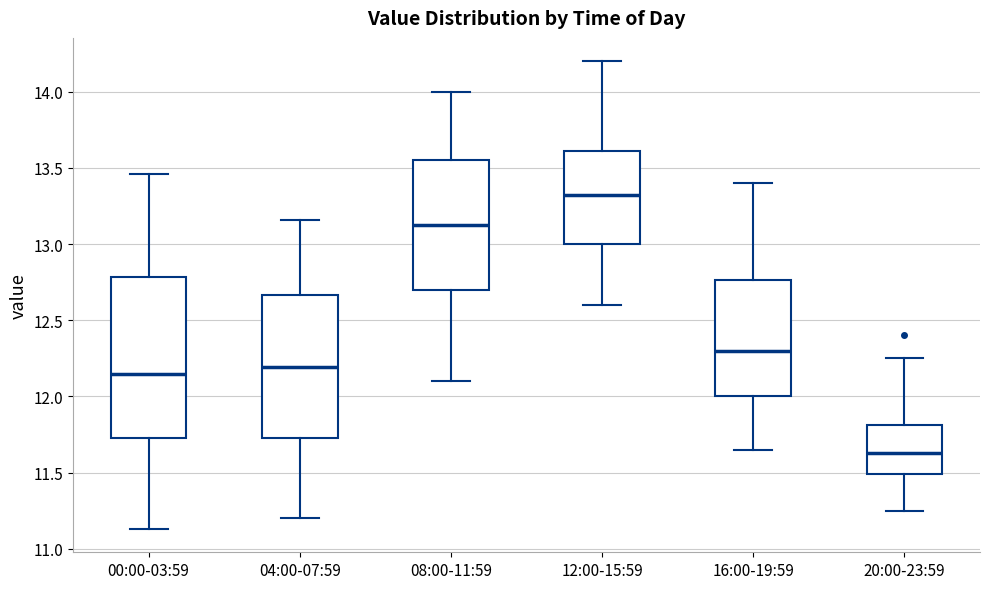

Reading left to right, read every box against the y-axis: the position of its median line, the range the box covers, and the ends of its whiskers. The values are not printed on the chart, so give them approximately, as read against the axis.

00:00-03:59: median 12.15, box 11.75 to 12.80, whiskers 11.15 to 13.45
04:00-07:59: median 12.20, box 11.75 to 12.65, whiskers 11.20 to 13.15
08:00-11:59: median 13.15, box 12.70 to 13.55, whiskers 12.10 to 14.00
12:00-15:59: median 13.30, box 13.00 to 13.60, whiskers 12.60 to 14.20
16:00-19:59: median 12.30, box 12.00 to 12.75, whiskers 11.65 to 13.40
20:00-23:59: median 11.65, box 11.50 to 11.80, whiskers 11.25 to 12.25